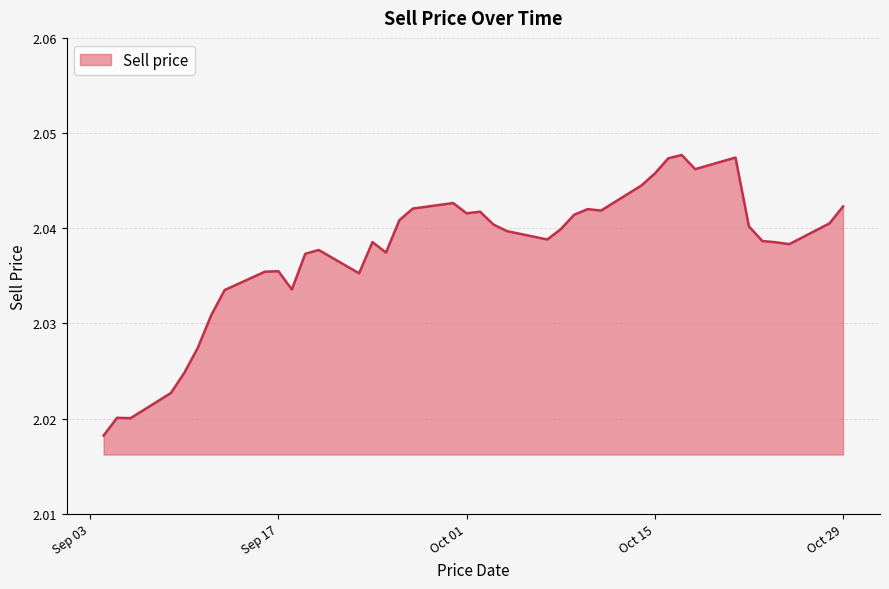

What is the minimum value shown in the chart?

2.0